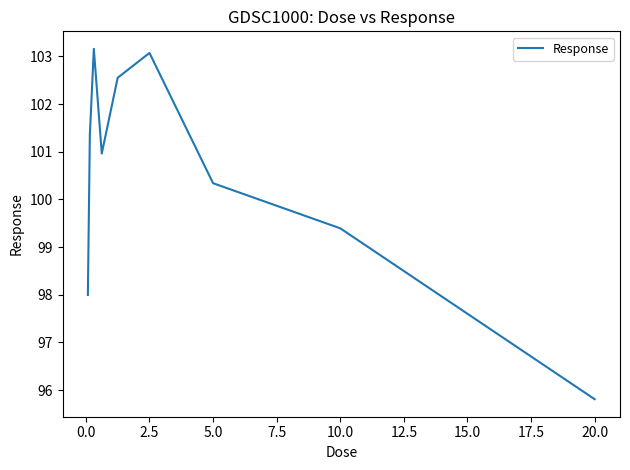

What is the minimum value shown in the chart?

95.8